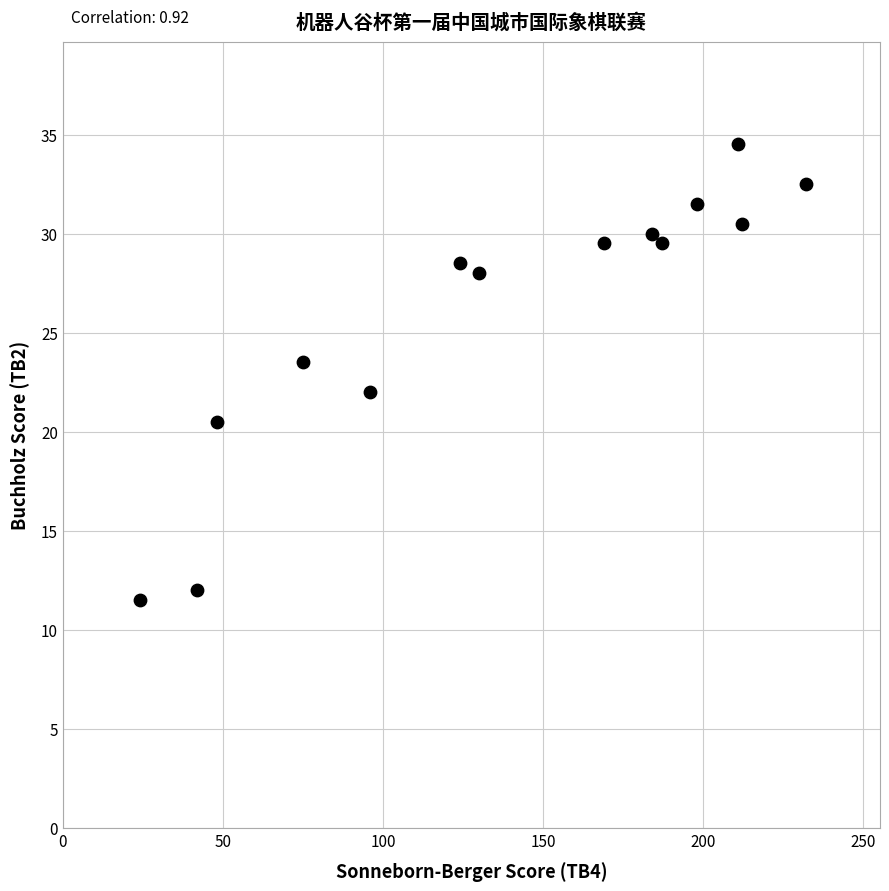

What is the range of Y values (max minus min)?

23.0